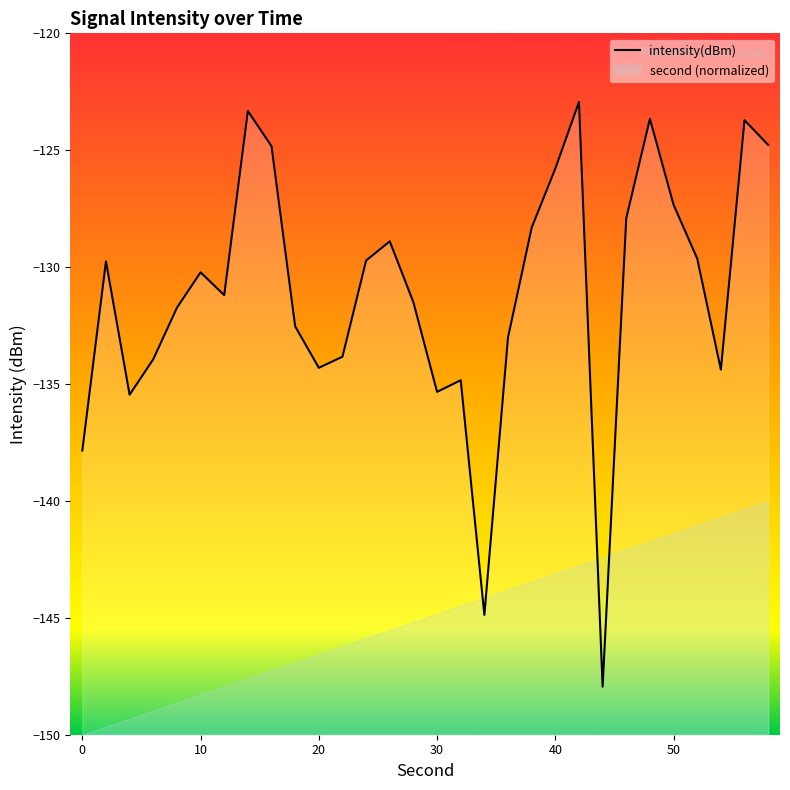

What is the average value?

-131.1